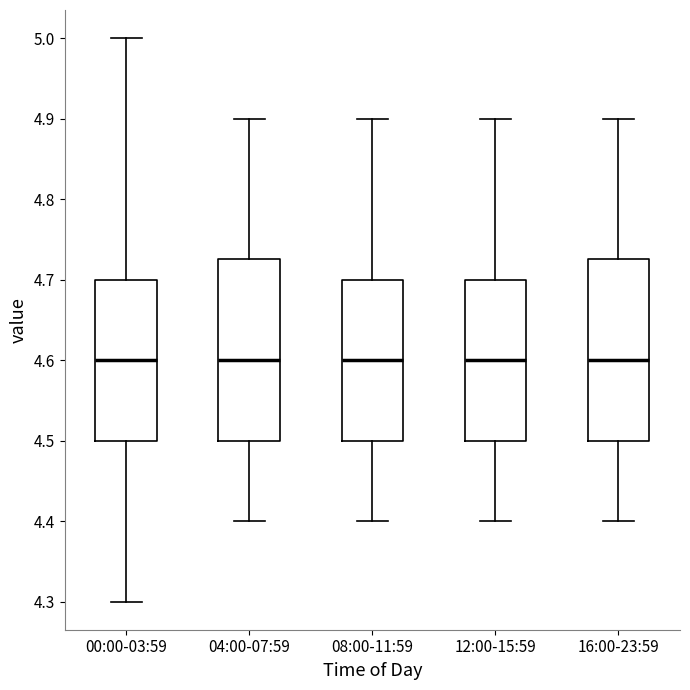

Where does the upper whisker of the box for 08:00-11:59 end on the y-axis? The values are not printed on the chart, so give them approximately, as read against the axis.

4.90